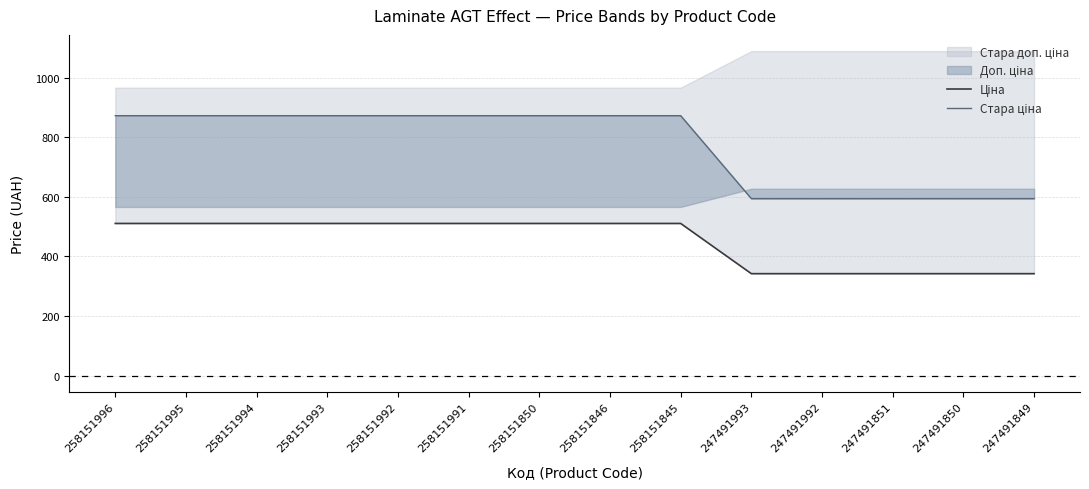

Reading right to left, list all the values displayed in this chart.

Ціна: 342.1	342.1	342.1	342.1	342.1	510.5	510.5	510.5	510.5	510.5	510.5	510.5	510.5	510.5
Стара ціна: 593.8	593.8	593.8	593.8	593.8	872.1	872.1	872.1	872.1	872.1	872.1	872.1	872.1	872.1